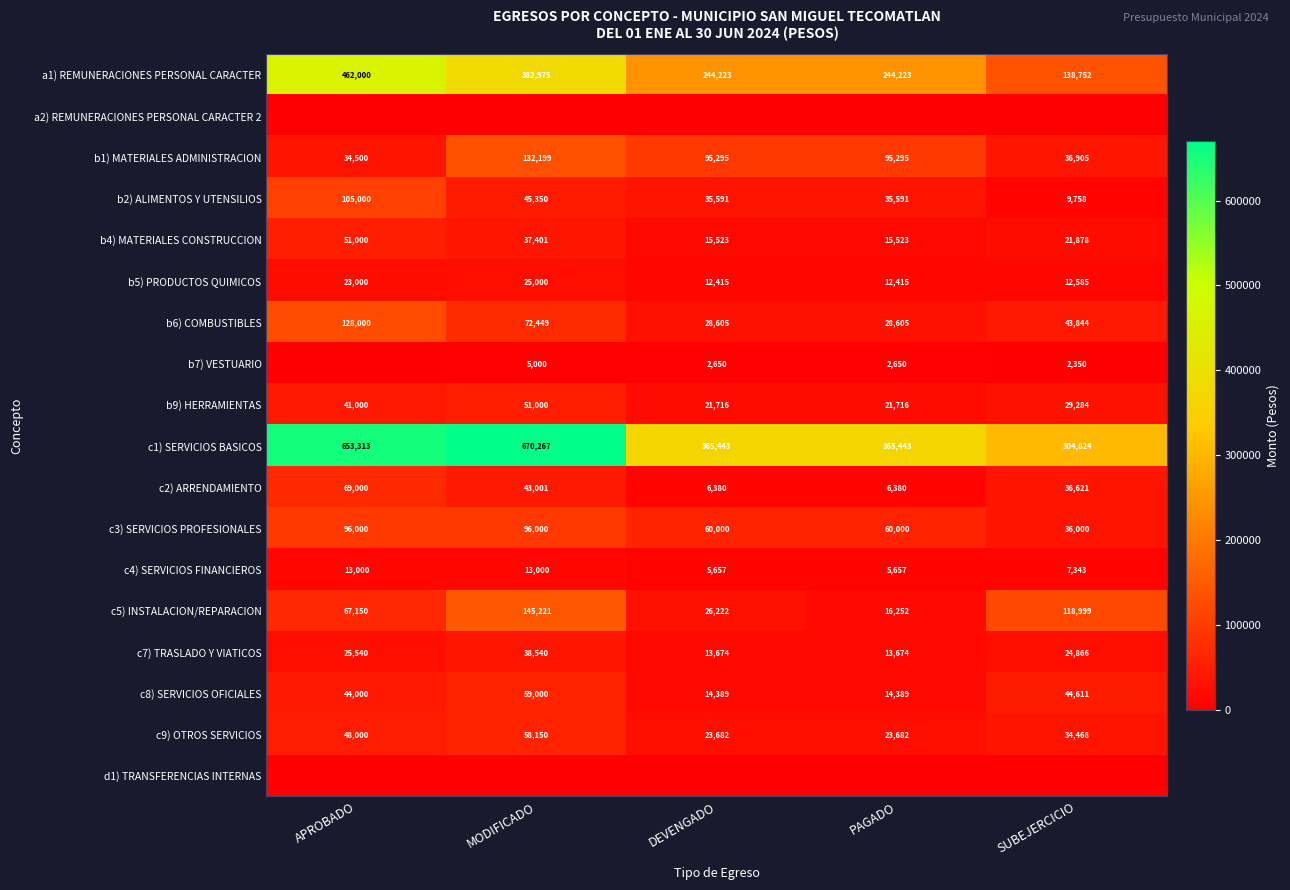

At which label does c8) SERVICIOS OFICIALES reach its peak?

MODIFICADO